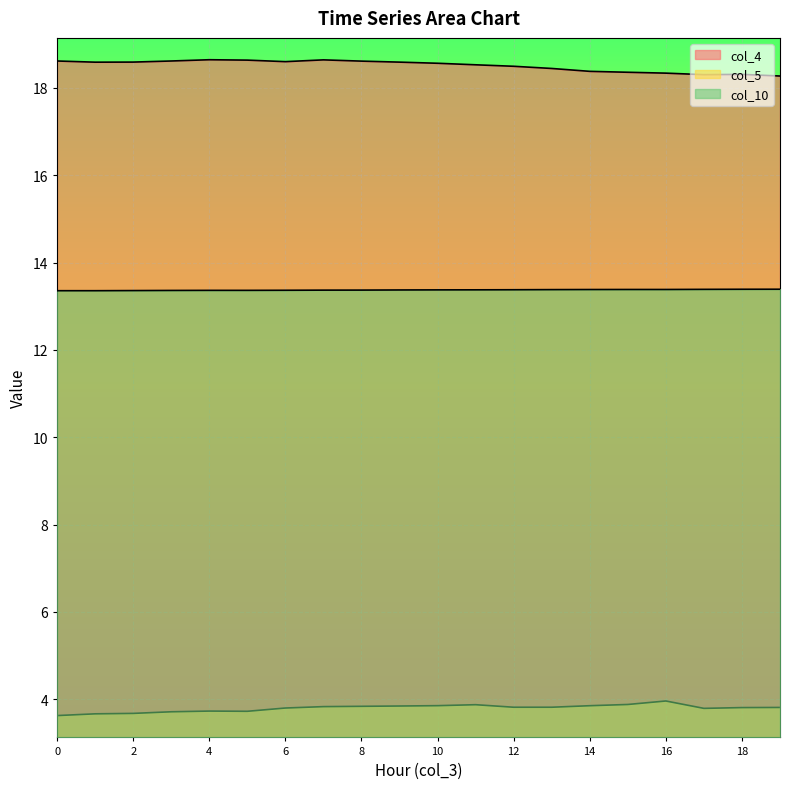

Is it true that col_4 equals 25.8 at 4?

False